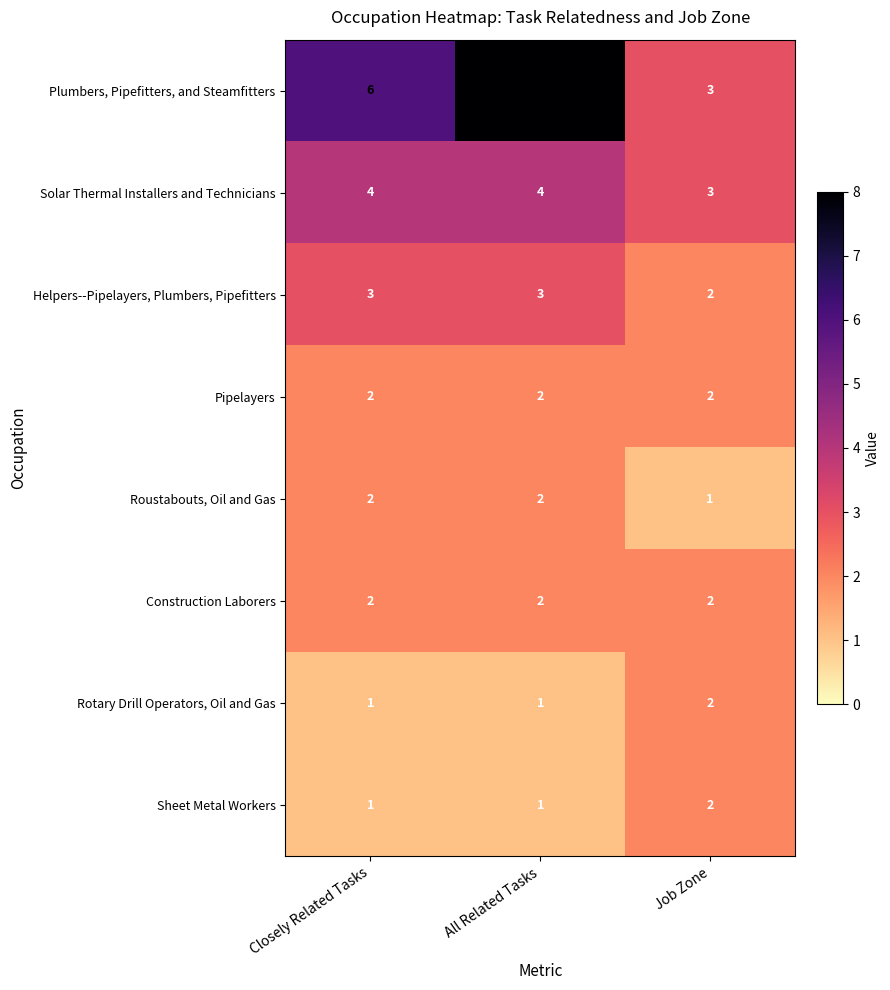

At which label is Solar Thermal Installers and Technicians closest to 3?

Job Zone